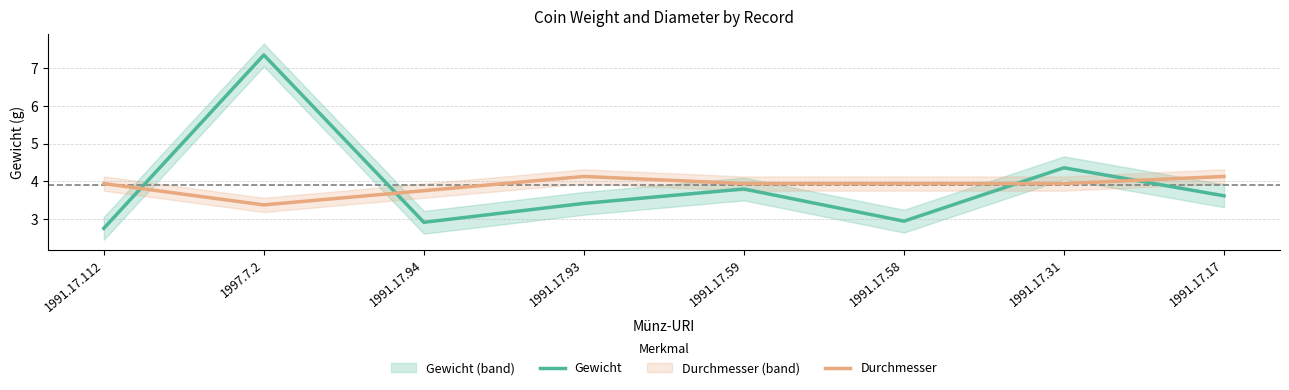

True or false: Durchmesser and Gewicht intersect in this chart.

True